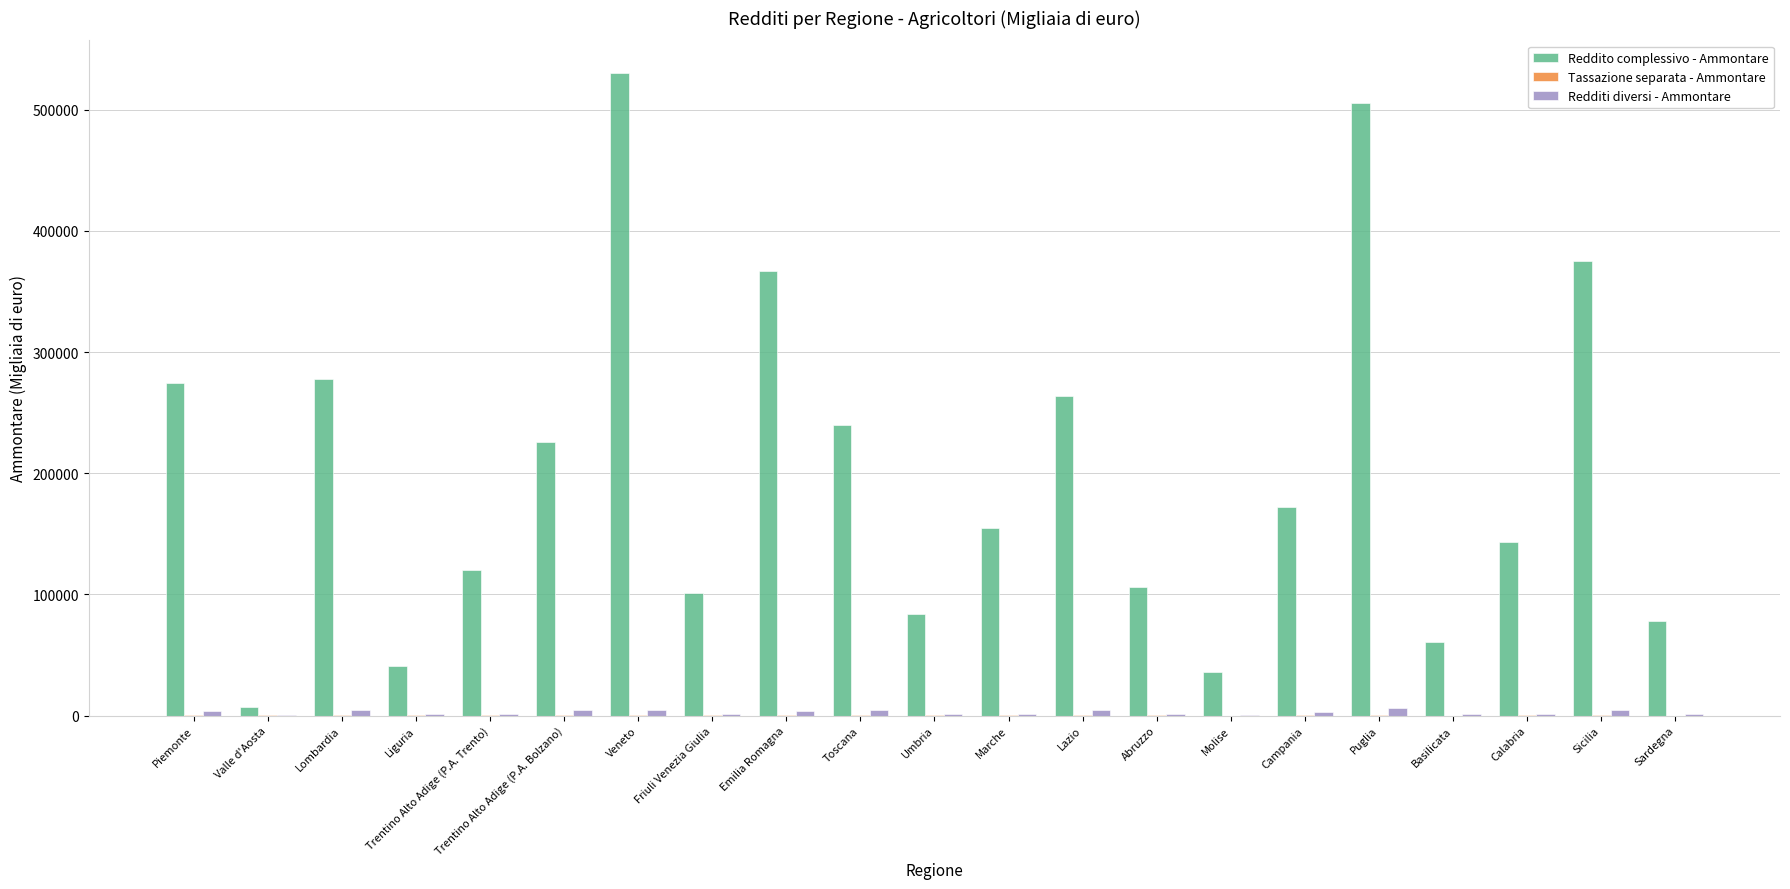

Which series changed the most between Emilia Romagna and Lazio?

Reddito complessivo - Ammontare